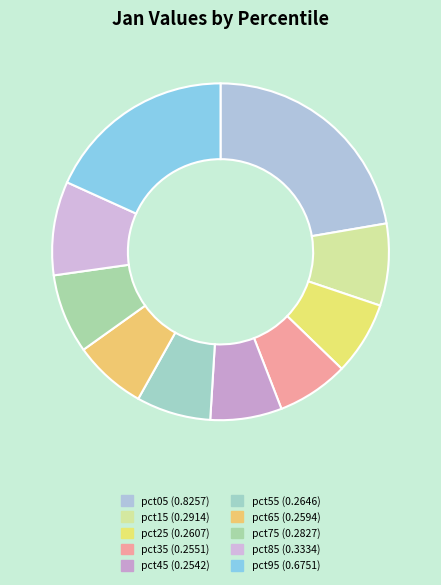

Which category has the smallest portion of the pie?

pct45